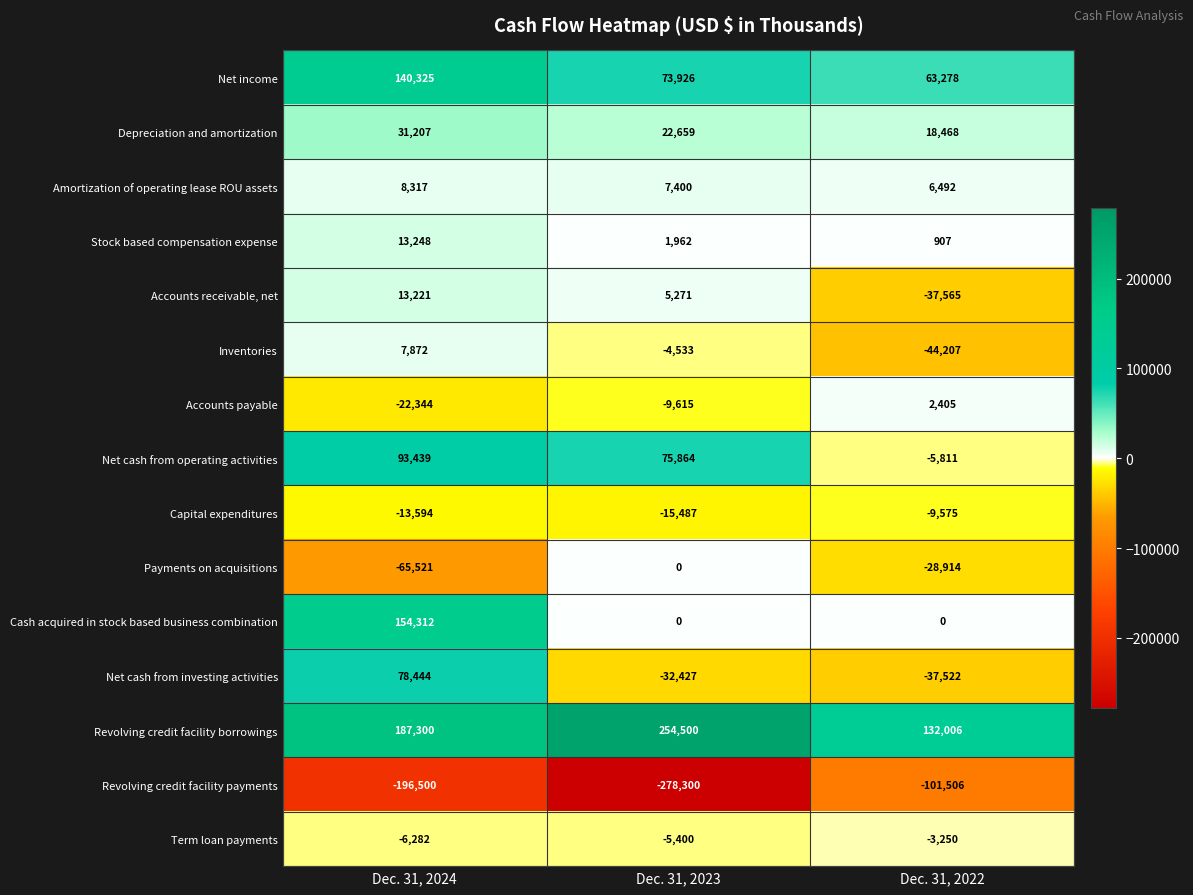

How many values in Net cash from operating activities are above zero?

2